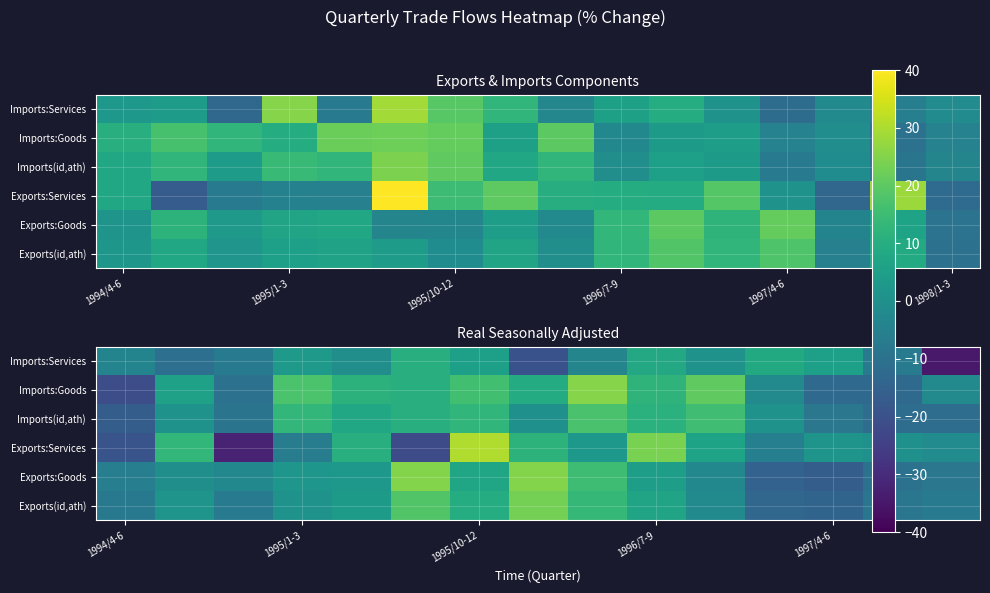

What is the difference between the second highest and second lowest values in the Imports:Services series?

28.6